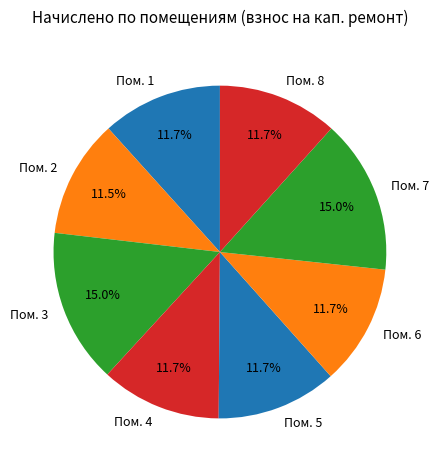

To the nearest percent, what is the average slice percentage?

12%